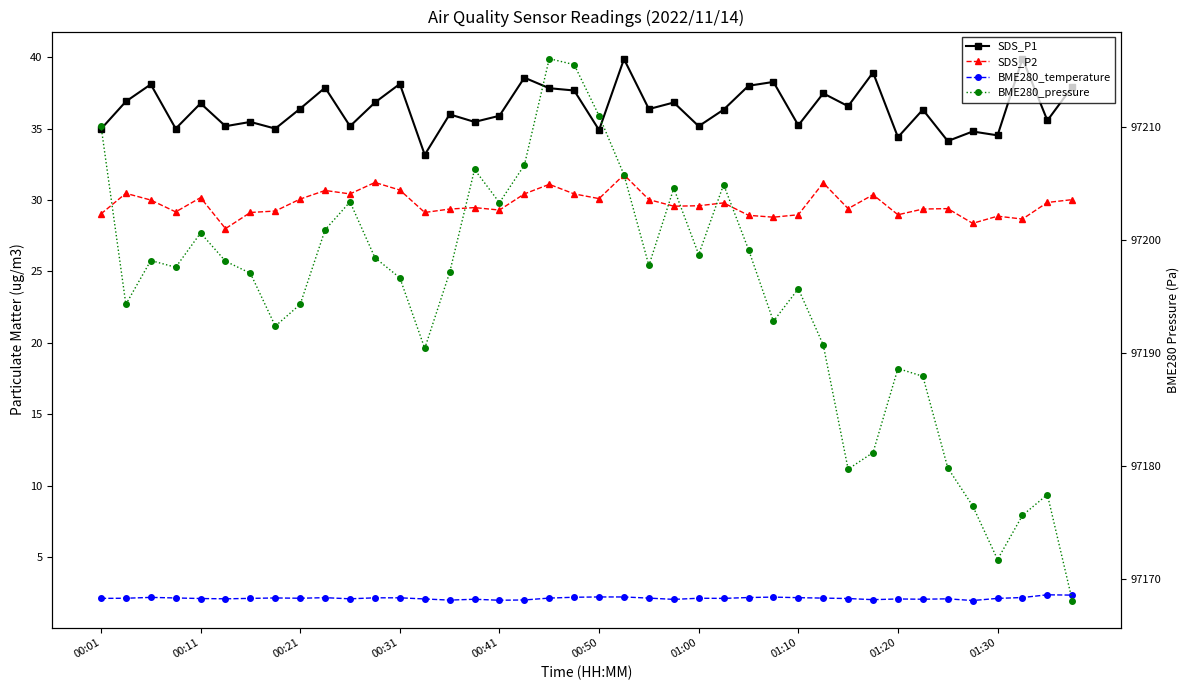

What is the average value of the BME280_temperature series?

2.1